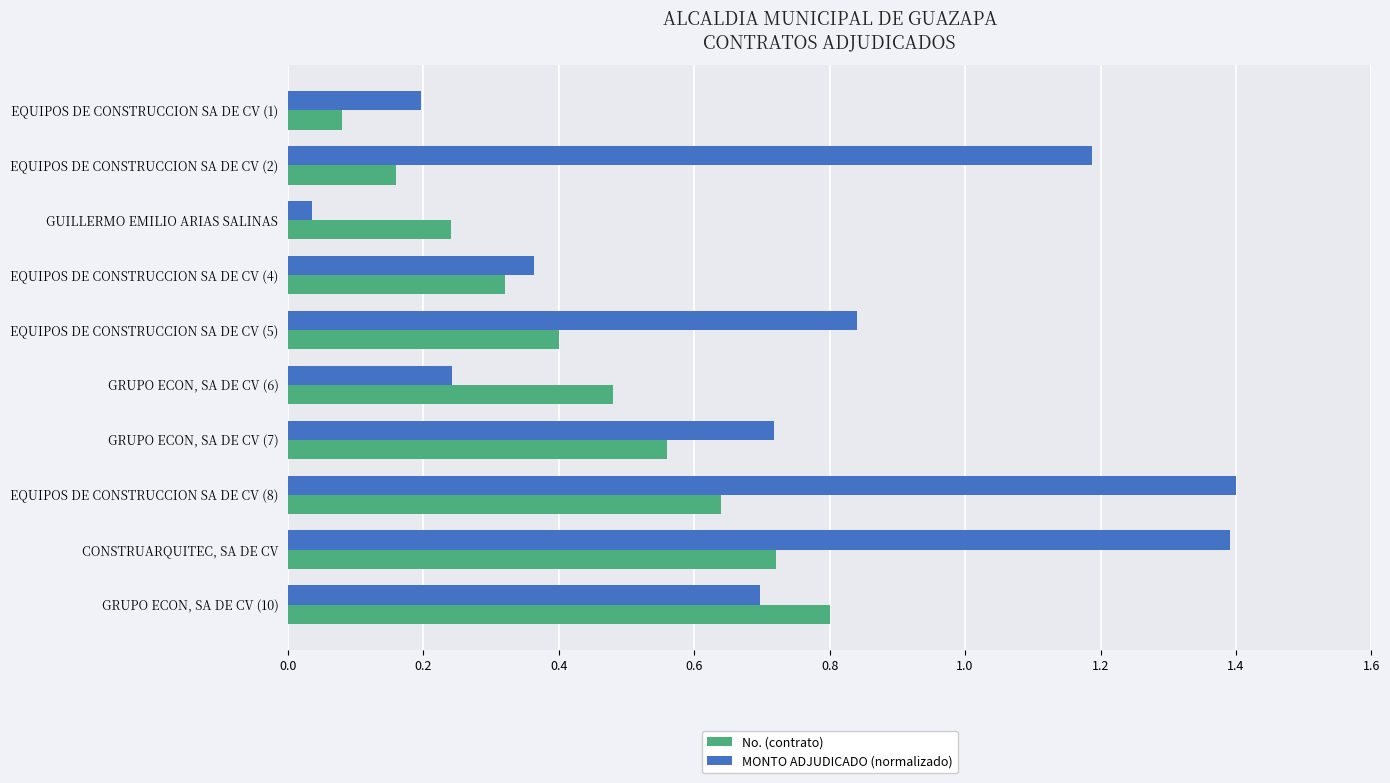

What is the maximum value shown in the chart?

1.4